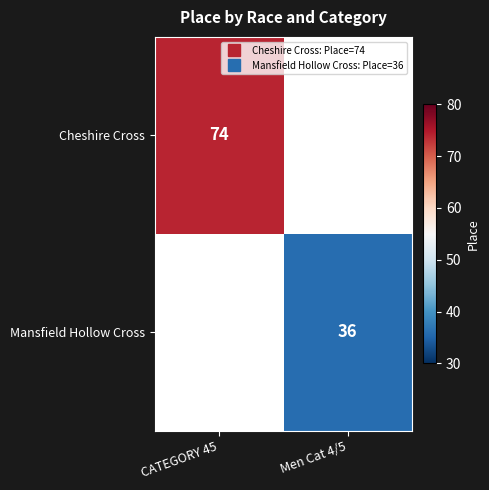

How many categories are shown in the chart?

2